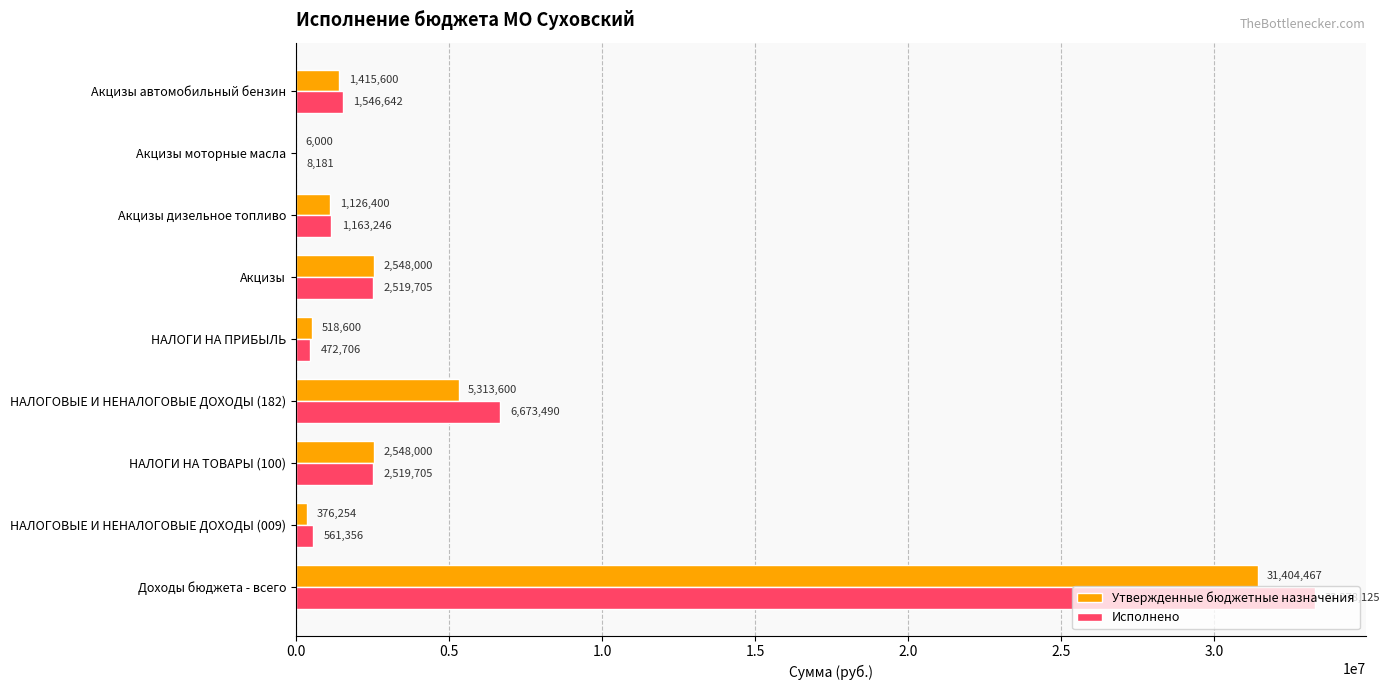

Count the number of categories in the chart.

9